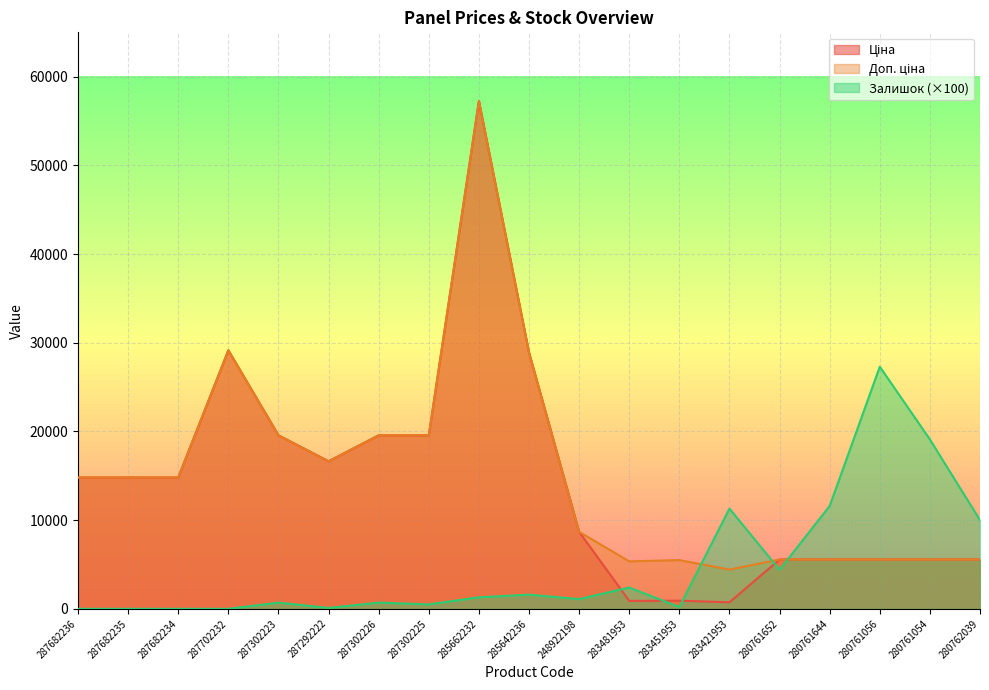

Rank the series at 285642236 from lowest to highest value.

Залишок, Ціна, Доп. ціна